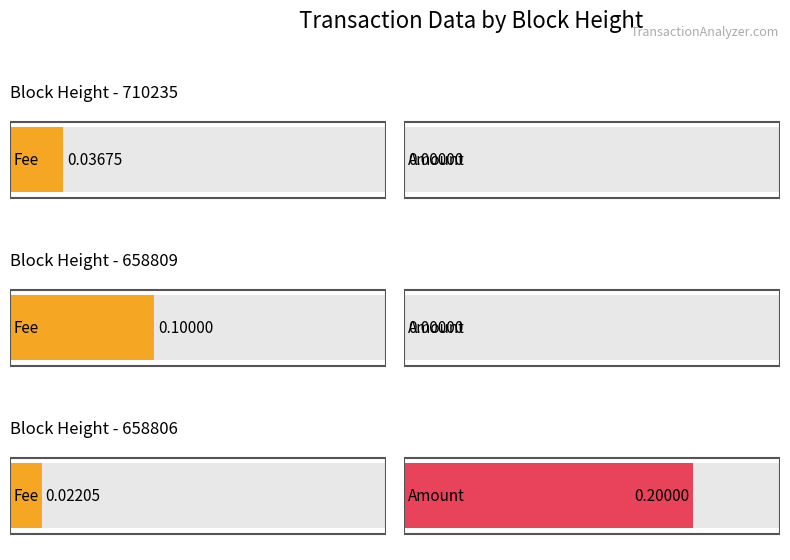

Reading left to right, what are all the values shown in this chart?

Fee: 710235=0.0	658809=0.1	658806=0.0
Amount: 710235=0.0	658809=0.0	658806=0.2